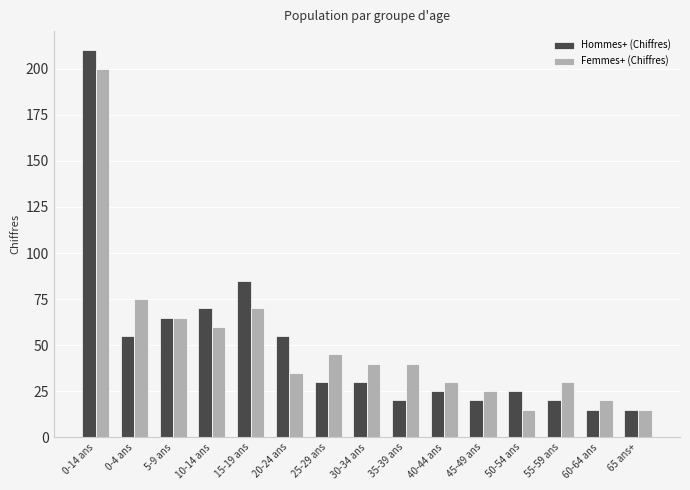

Is the value of Femmes+ (Chiffres) at 55-59 ans greater than the value of Hommes+ (Chiffres) at 40-44 ans?

Yes